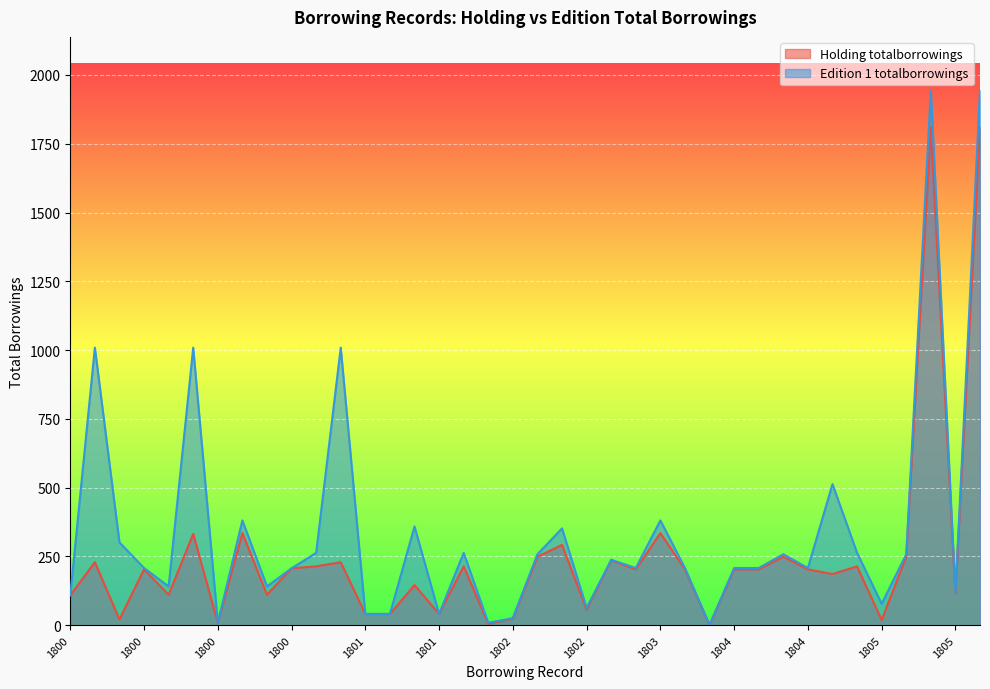

Reading left to right, list all the values displayed in this chart.

Holding totalborrowings: 109	229	21	203	111	332	9	335	111	207	214	229	41	41	146	41	214	5	24	249	292	57	236	203	335	203	1	203	203	249	203	186	214	19	249	1809	116	1809
Edition 1 totalborrowings: 109	1009	301	208	141	1009	9	381	141	207	263	1009	41	41	359	41	263	9	26	258	352	63	238	208	381	208	1	208	208	258	208	513	263	78	258	1944	117	1944